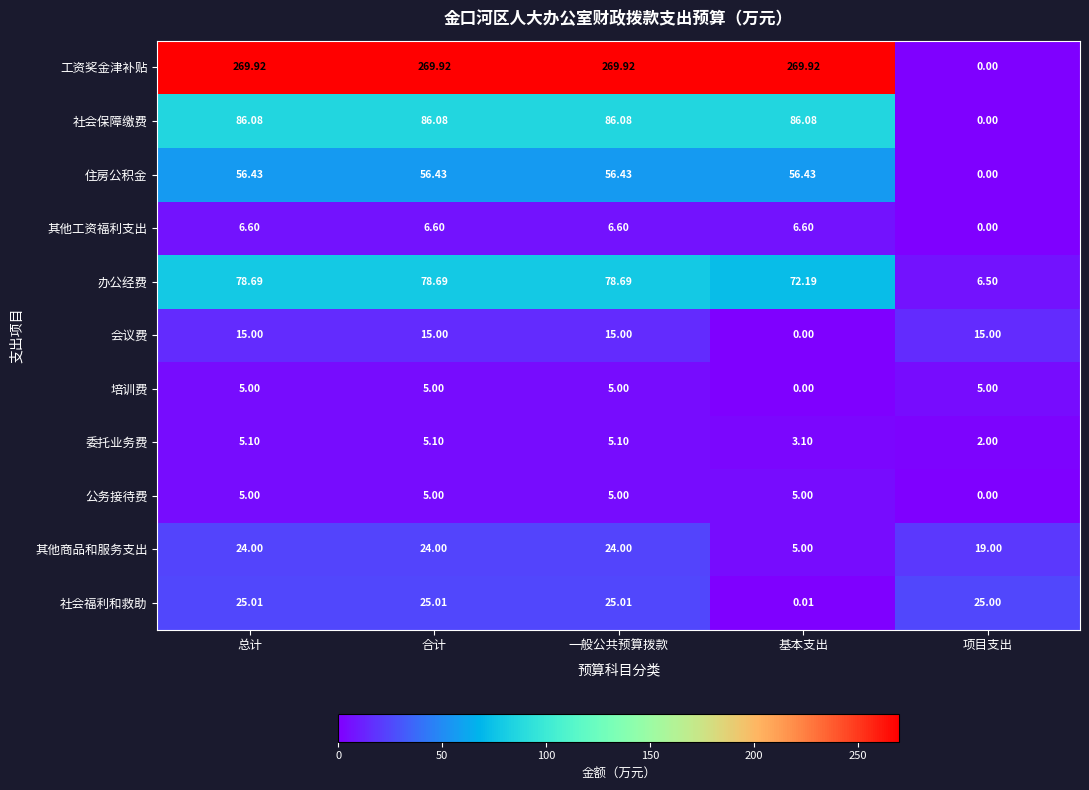

At which label is 办公经费 closest to 42?

基本支出